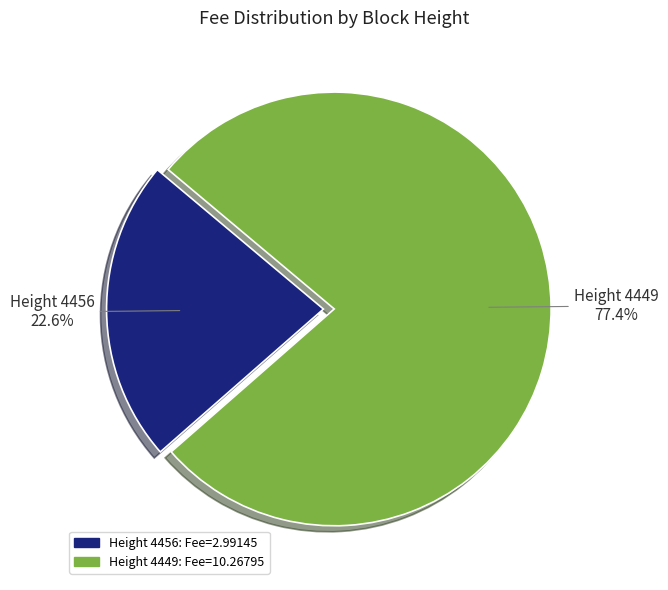

Is there any slice that represents more than half of the pie?

Yes